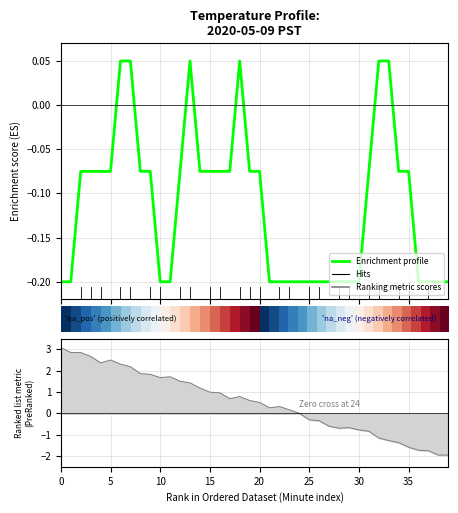

Reading left to right, transcribe all the data shown in this chart.

0=-0.2	1=-0.2	2=-0.1	3=-0.1	4=-0.1	5=-0.1	6=0.0	7=0.0	8=-0.1	9=-0.1	10=-0.2	11=-0.2	12=-0.1	13=0.0	14=-0.1	15=-0.1	16=-0.1	17=-0.1	18=0.0	19=-0.1	20=-0.1	21=-0.2	22=-0.2	23=-0.2	24=-0.2	25=-0.2	26=-0.2	27=-0.2	28=-0.2	29=-0.2	30=-0.2	31=-0.1	32=0.0	33=0.0	34=-0.1	35=-0.1	36=-0.2	37=-0.2	38=-0.2	39=-0.2